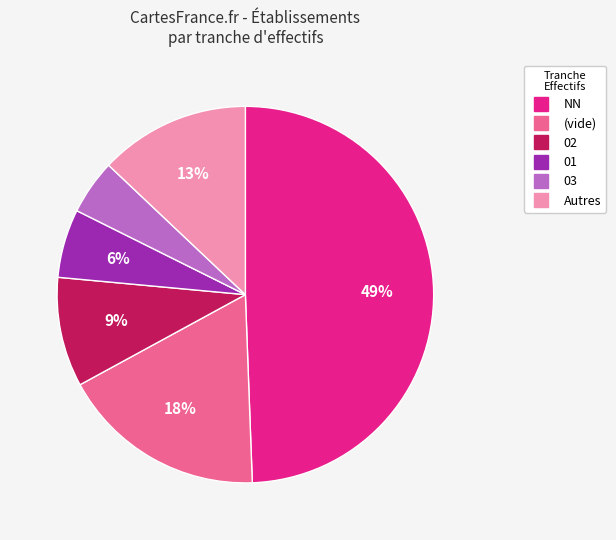

To the nearest percent, what is the average slice percentage?

17%